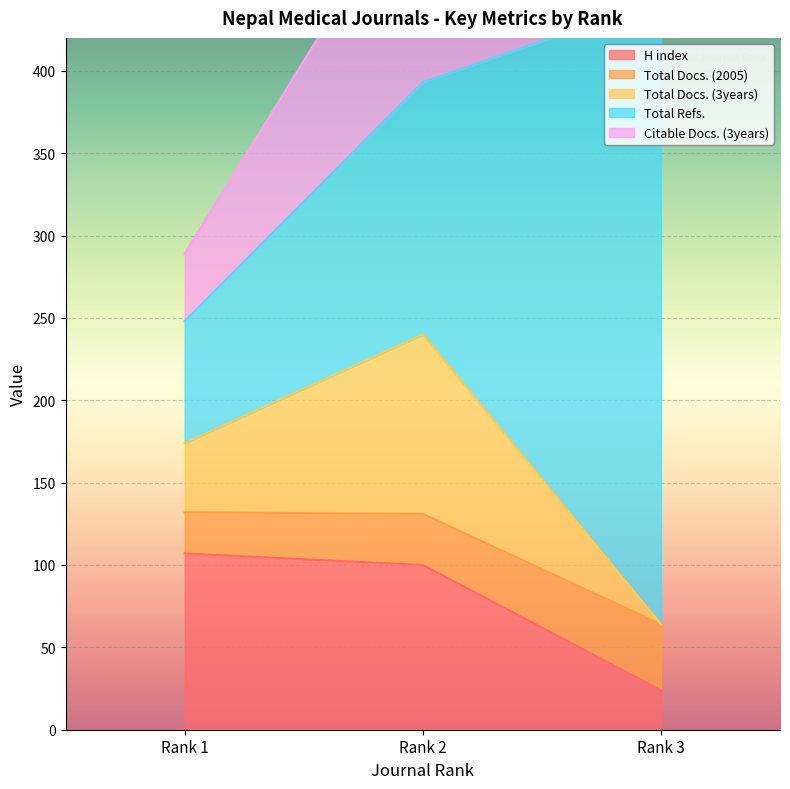

What are all the series names shown in the legend?

H index, Total Docs. (2005), Total Docs. (3years), Total Refs., Citable Docs. (3years)